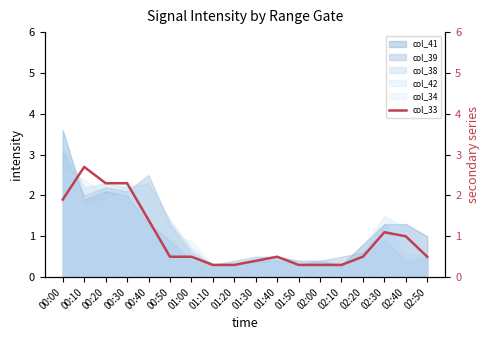

The value at 00:10 is 2.7. True or false?

True